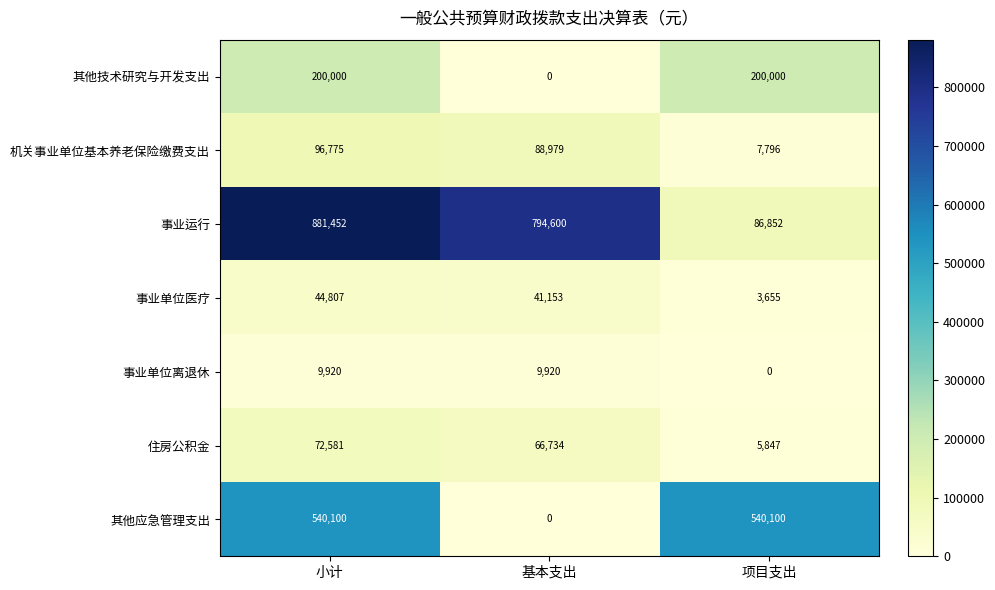

How many categories are shown in the chart?

3